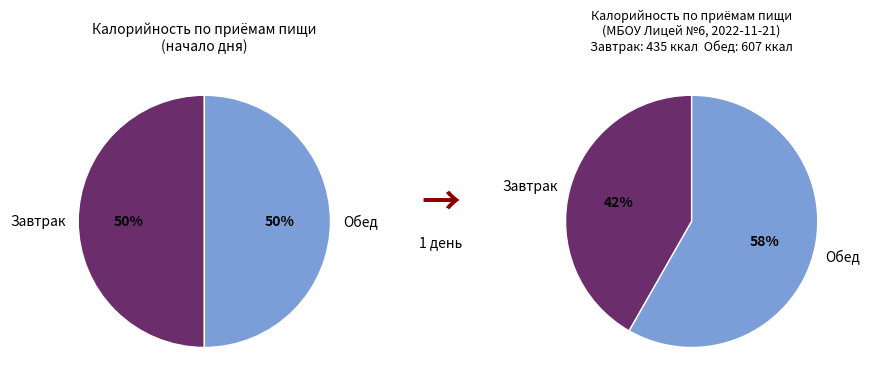

Count the number of slices in the pie.

2